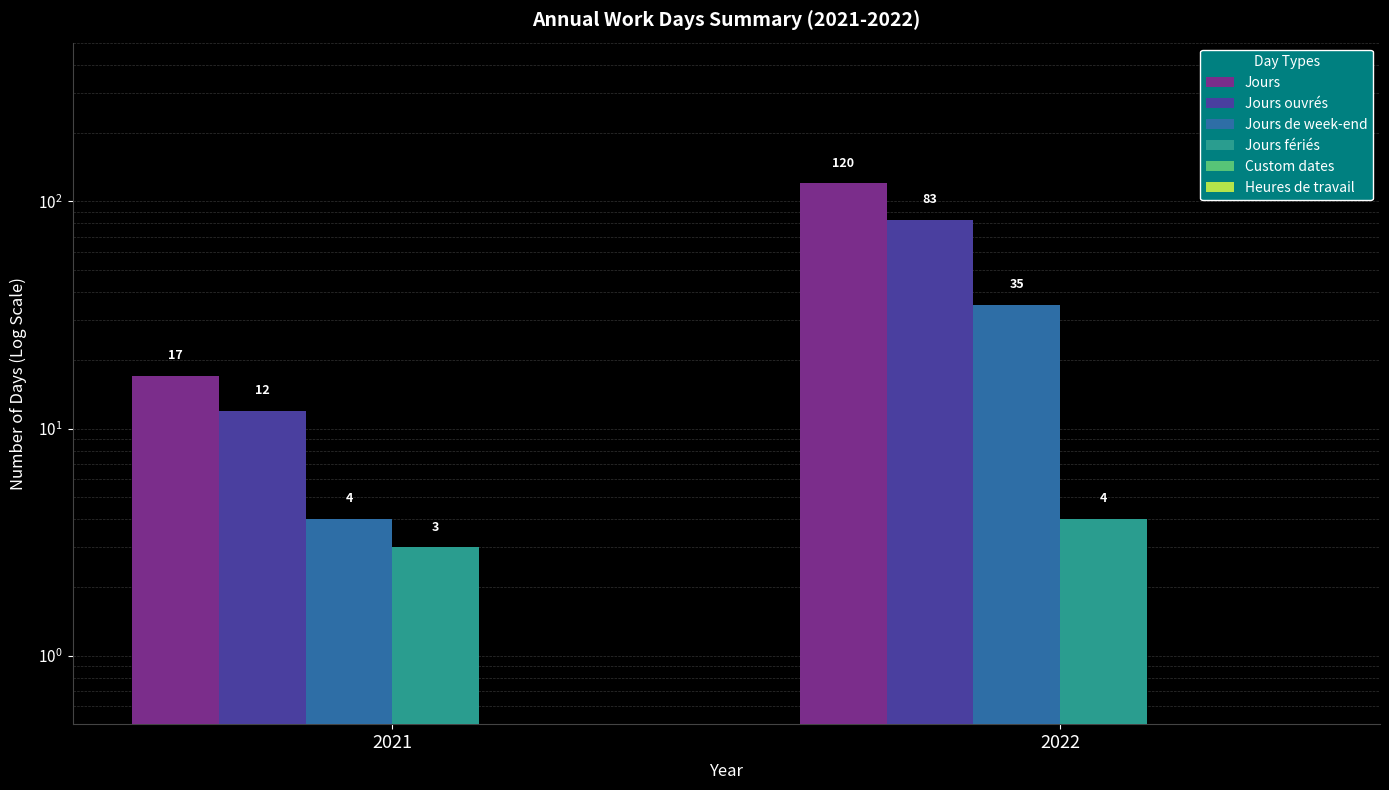

Which has a higher value, 2021 or 2022?

2022